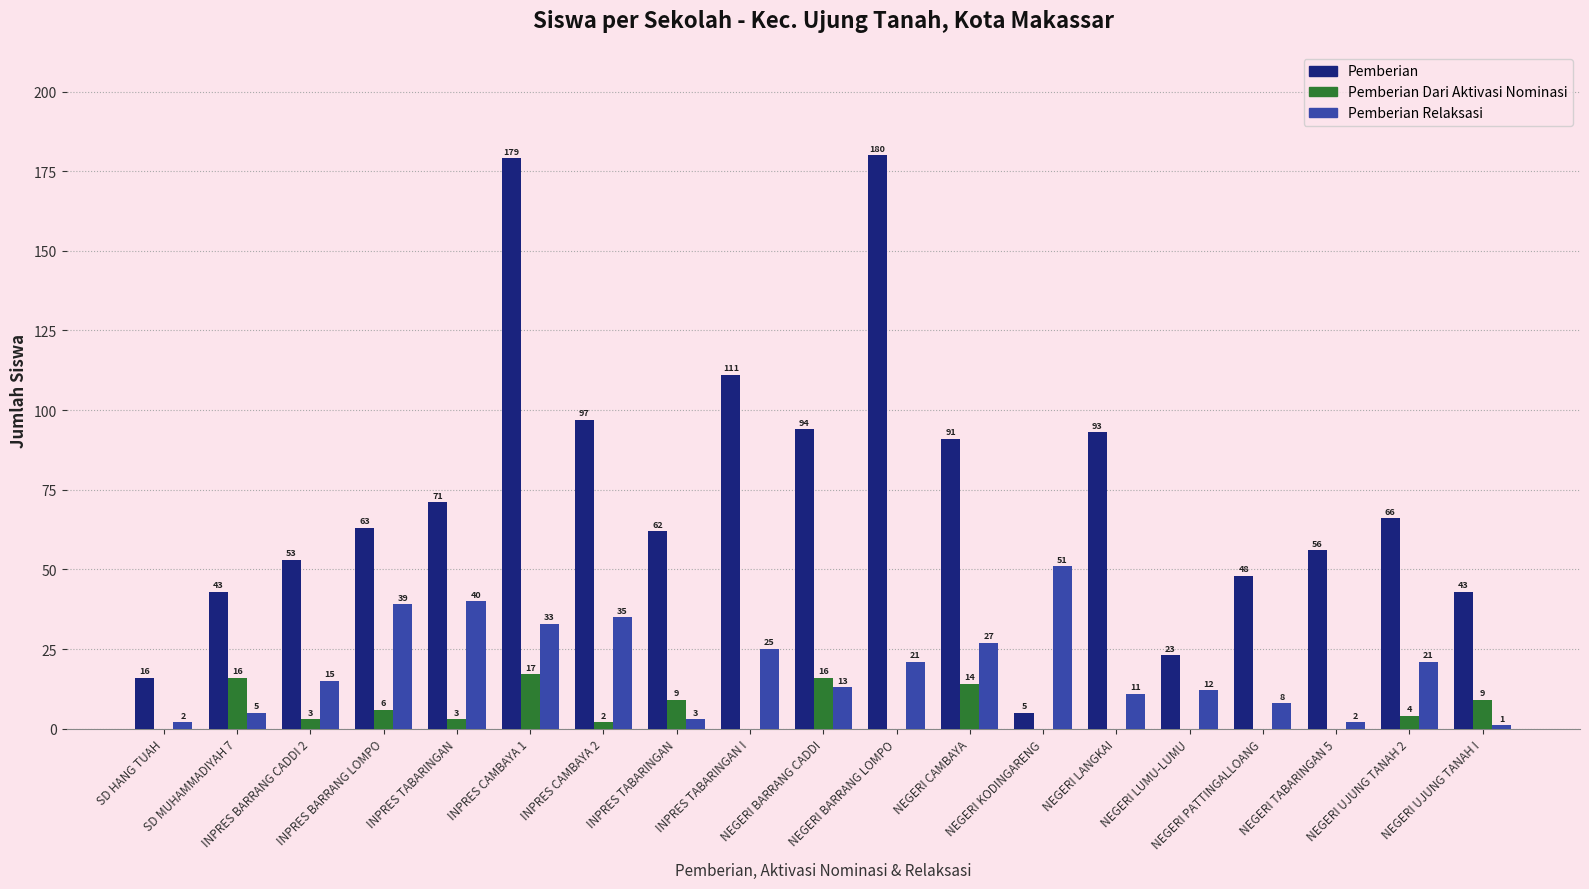

What is the difference between the maximum and minimum values in the Pemberian Relaksasi series?

50